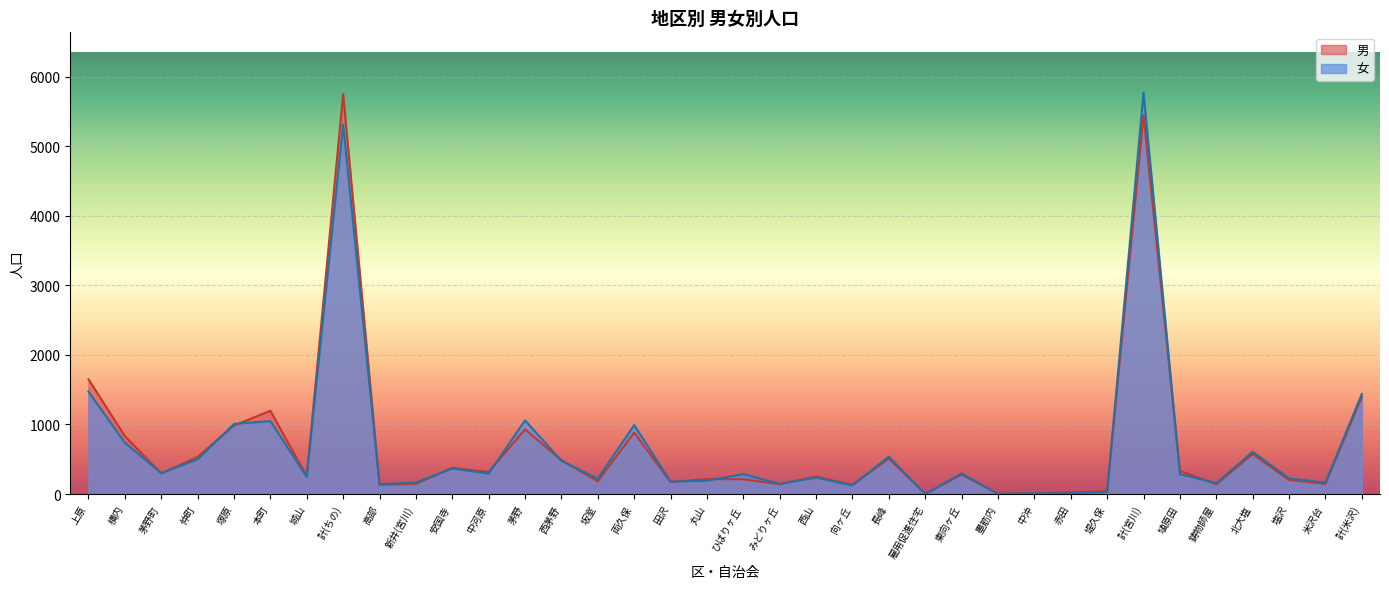

What is the label of the 5th point from the right?

鋳物師屋